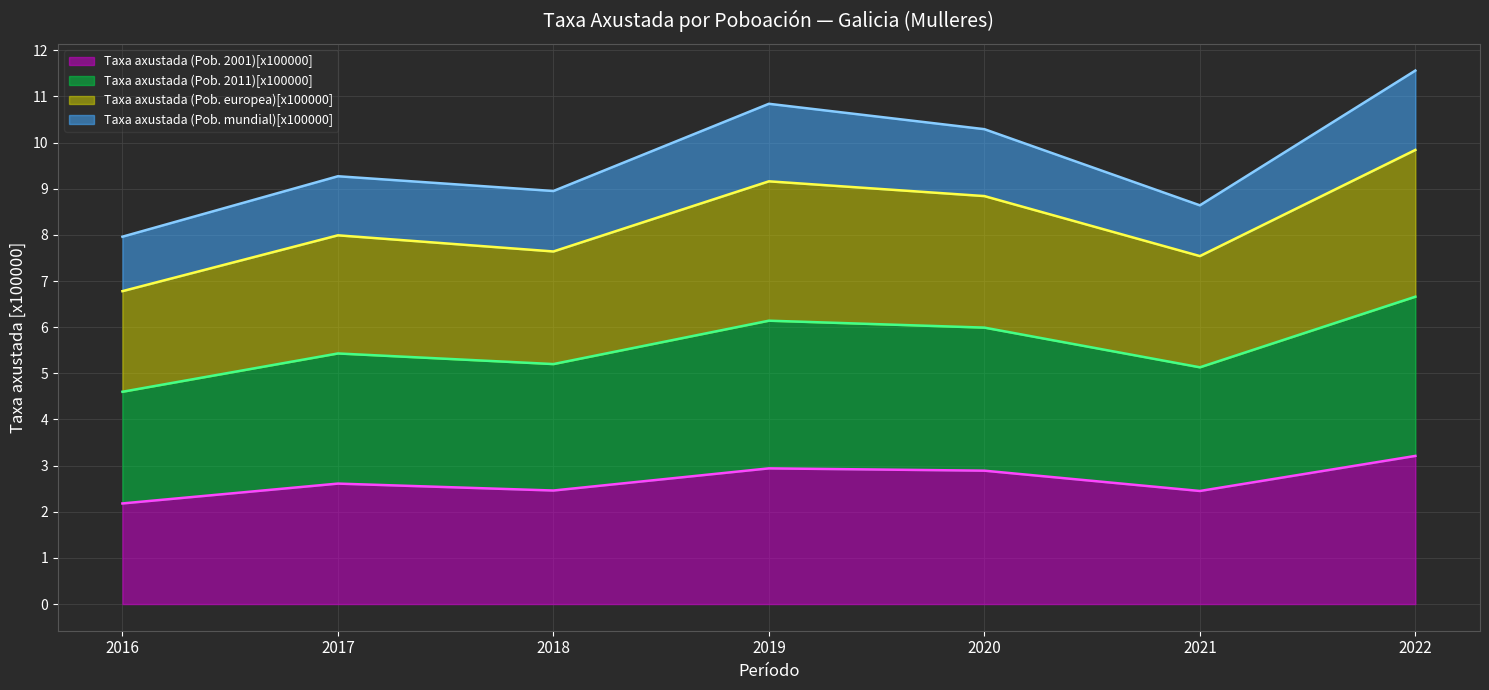

What is the greatest value displayed?

11.6